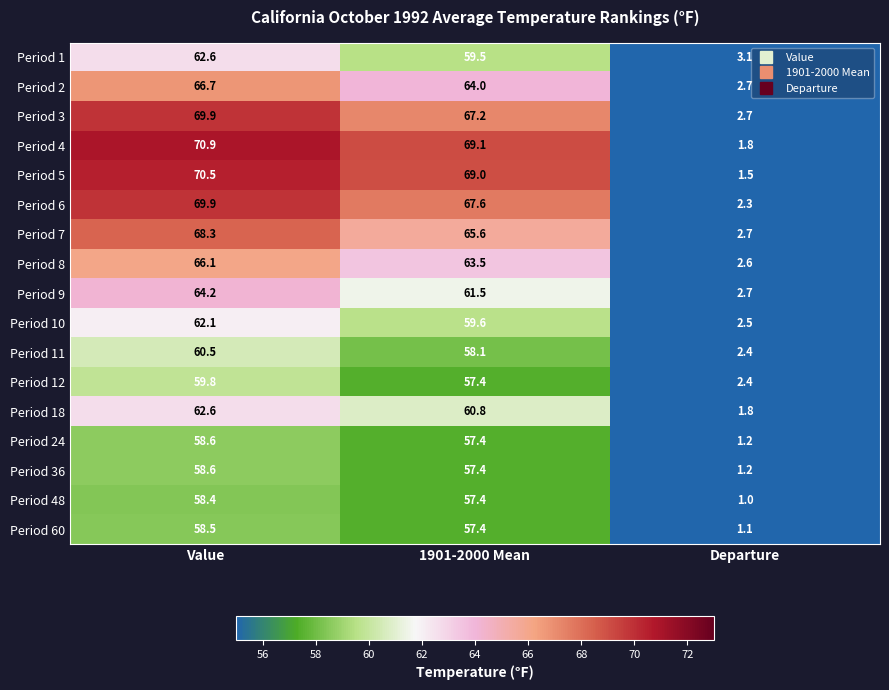

What is the minimum value shown in the chart?

1.0